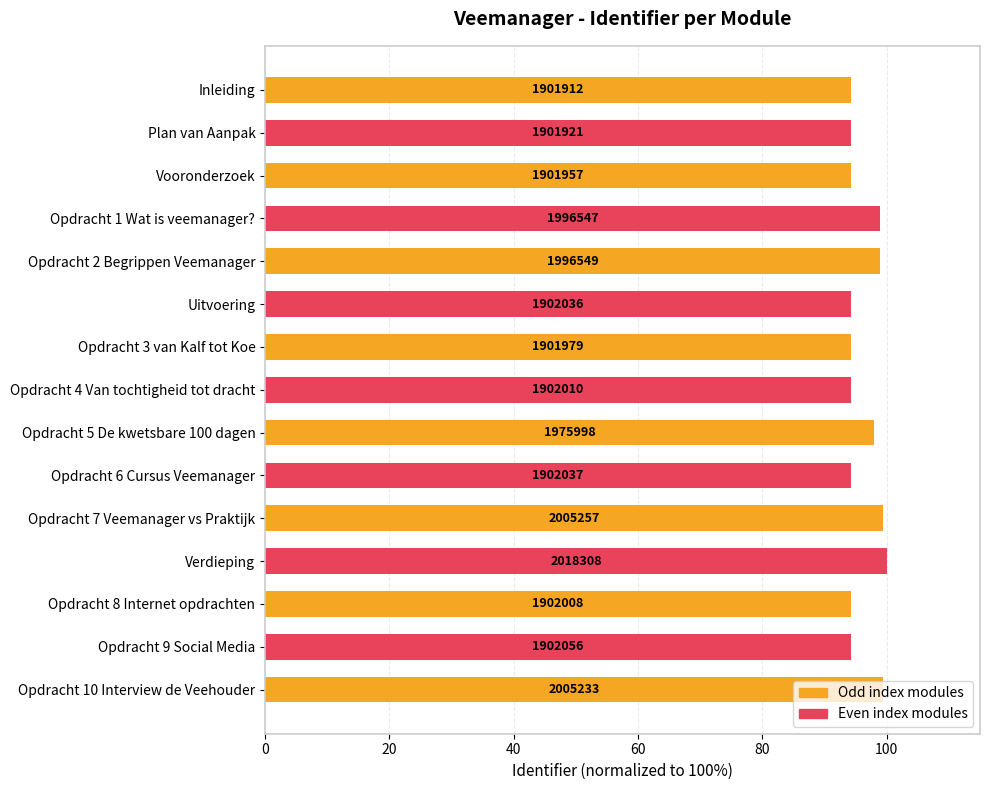

What is the difference between the second highest and second lowest values?

5.1